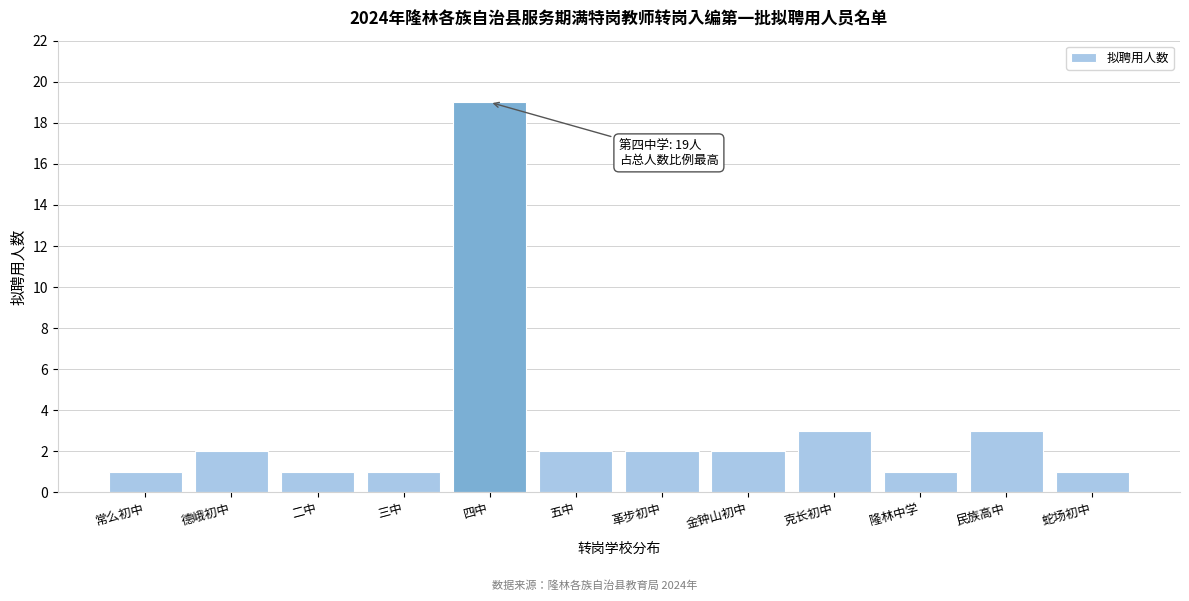

Reading left to right, list all the values displayed in this chart.

常么初中=1	德峨初中=2	二中=1	三中=1	四中=19	五中=2	革步初中=2	金钟山初中=2	克长初中=3	隆林中学=1	民族高中=3	蛇场初中=1